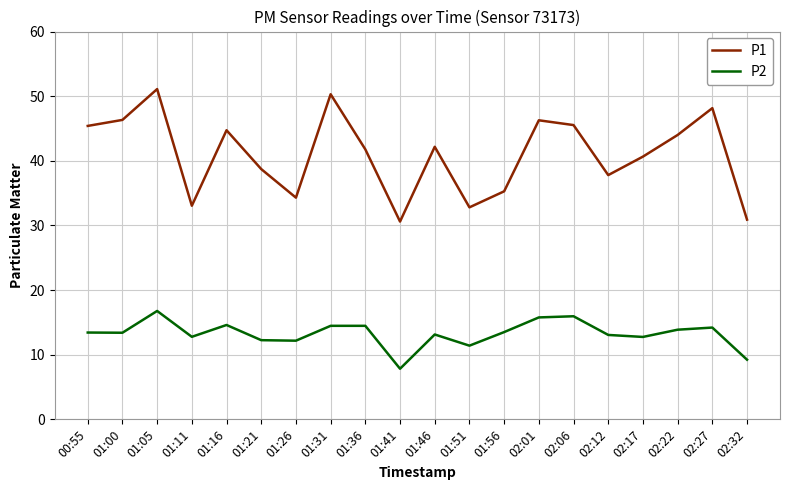

Between 01:16 and 02:12, which series saw the biggest shift?

P1